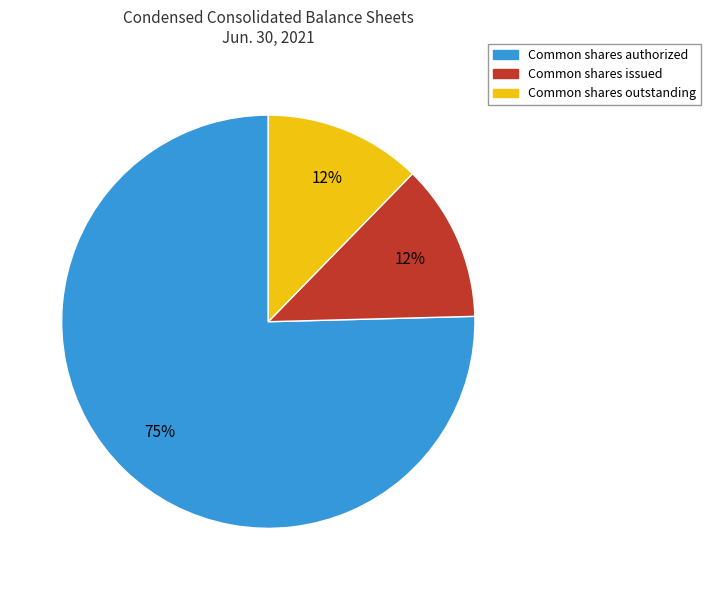

Is it true that Common shares outstanding is 12% of the pie?

True